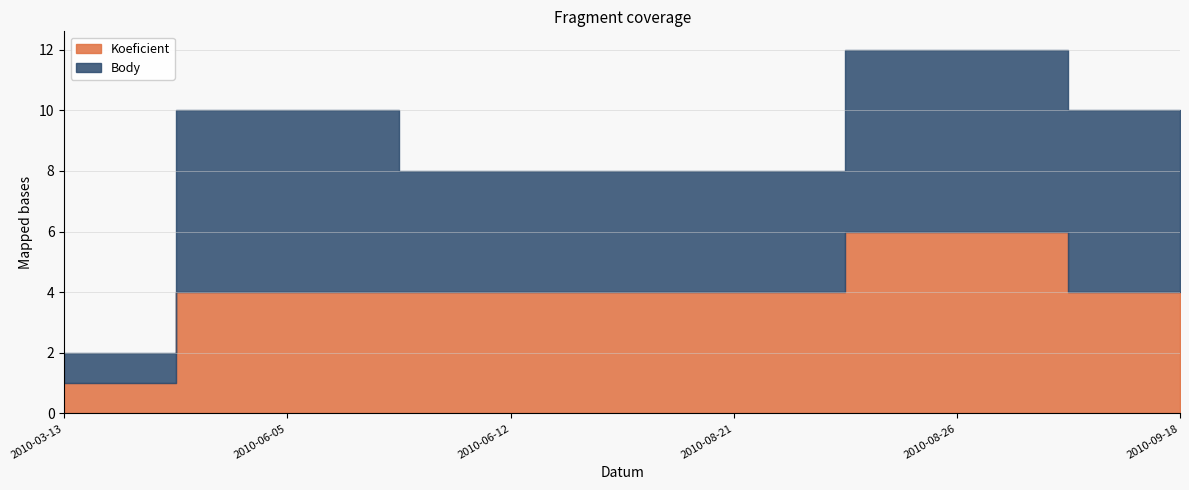

True or false: Koeficient and Body intersect in this chart.

False